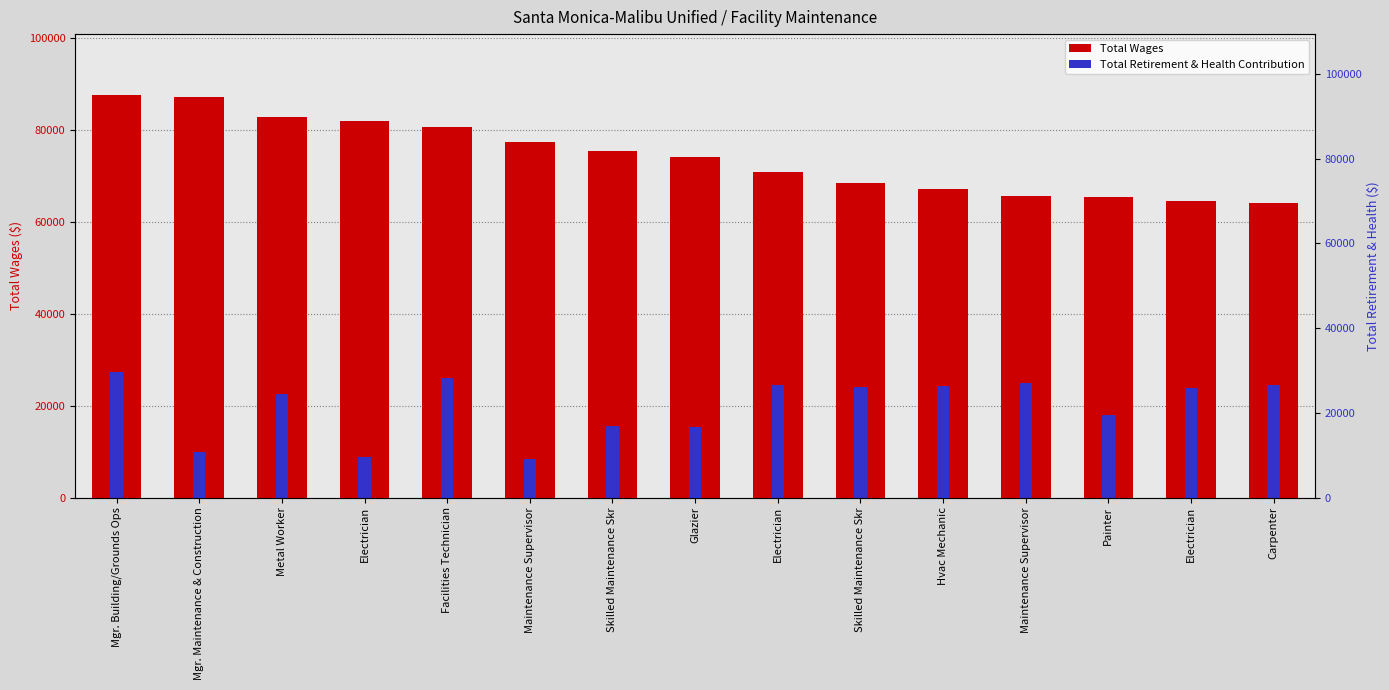

What is the difference between the maximum and minimum values in the Total Retirement & Health Contribution series?

18945